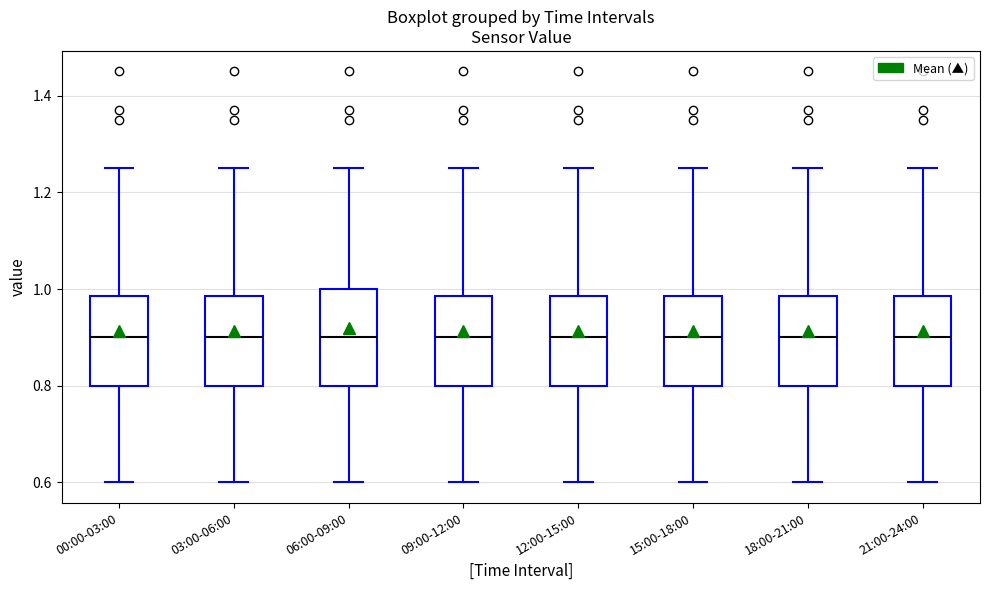

Reading left to right, transcribe this box plot: for each box, give where its median line is, the range the box spans, and where its two whiskers end, as read against the y-axis. The values are not printed on the chart, so give them approximately, as read against the axis.

00:00-03:00: median 0.90, box 0.80 to 0.98, whiskers 0.60 to 1.26
03:00-06:00: median 0.90, box 0.80 to 0.98, whiskers 0.60 to 1.26
06:00-09:00: median 0.90, box 0.80 to 1.00, whiskers 0.60 to 1.26
09:00-12:00: median 0.90, box 0.80 to 0.98, whiskers 0.60 to 1.26
12:00-15:00: median 0.90, box 0.80 to 0.98, whiskers 0.60 to 1.26
15:00-18:00: median 0.90, box 0.80 to 0.98, whiskers 0.60 to 1.26
18:00-21:00: median 0.90, box 0.80 to 0.98, whiskers 0.60 to 1.26
21:00-24:00: median 0.90, box 0.80 to 0.98, whiskers 0.60 to 1.26